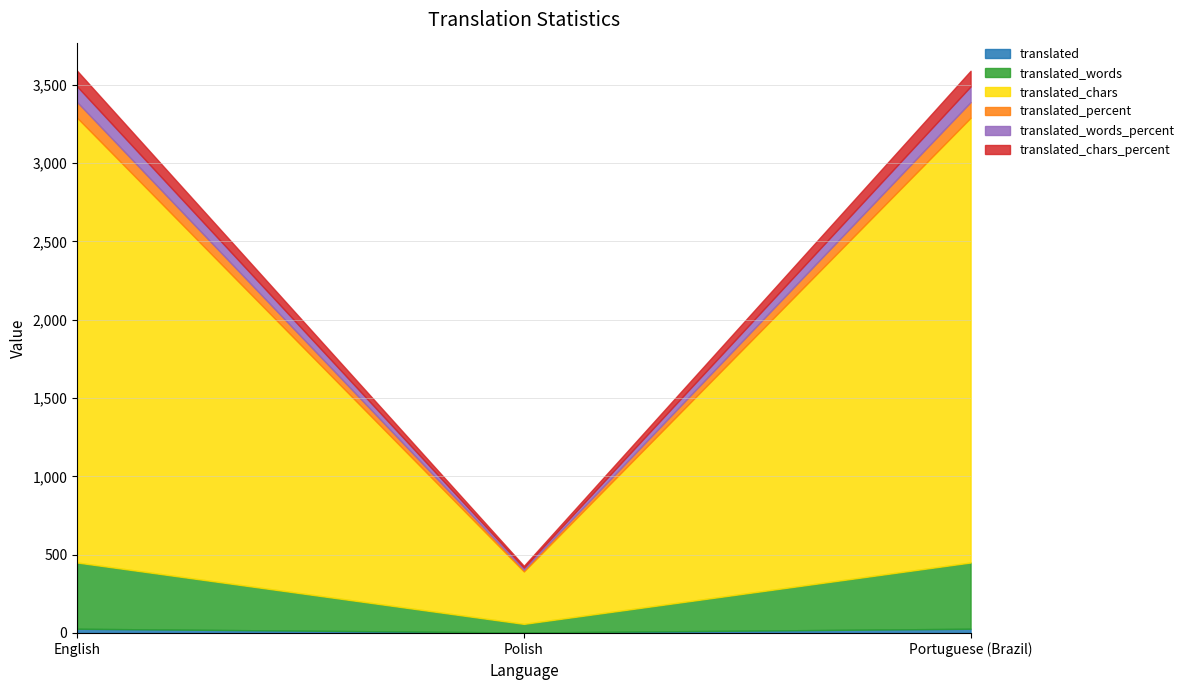

What is the label of the 3rd point from the right?

English